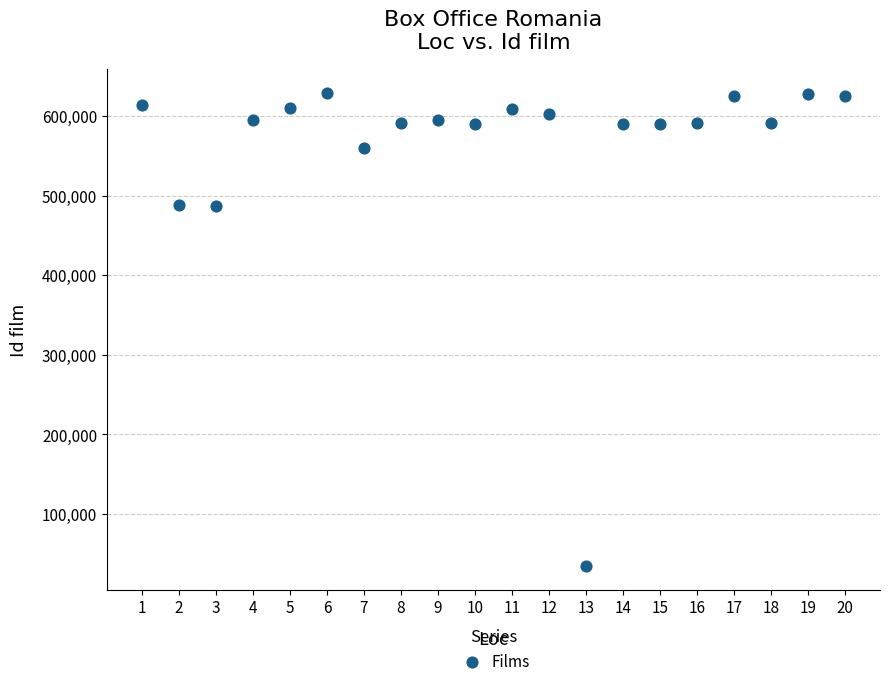

What is the range of X values (max minus min)?

19